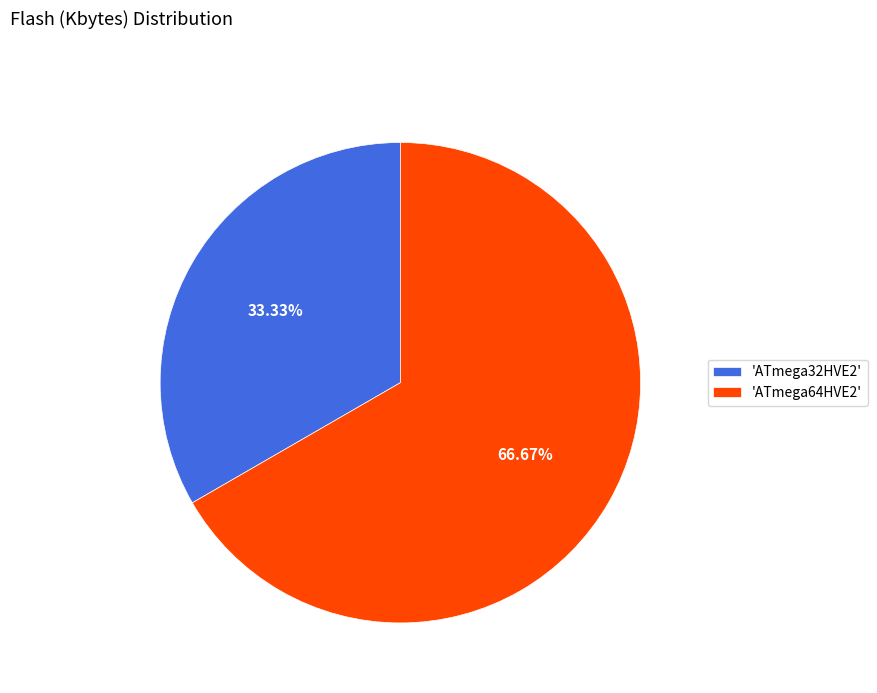

Is the sum of 'ATmega32HVE2' and 'ATmega64HVE2' greater than half?

Yes